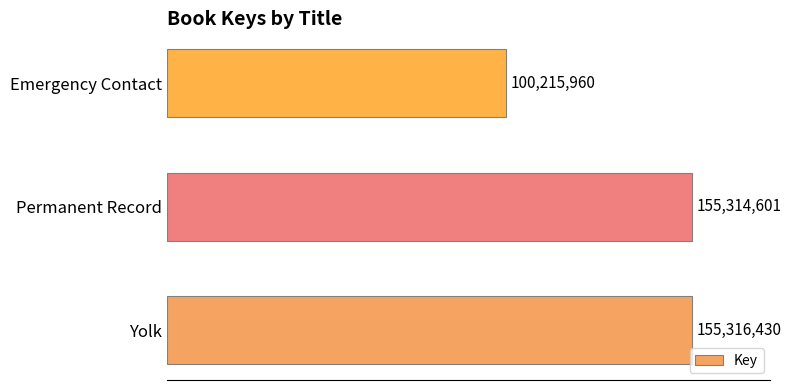

Does the chart contain any negative values?

No